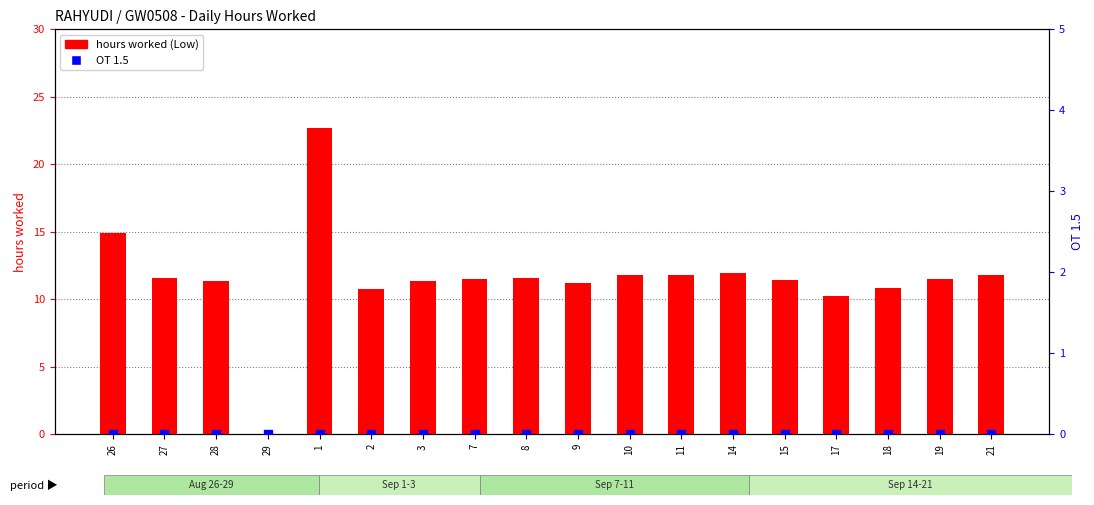

Which label corresponds to the largest value in the chart?

1